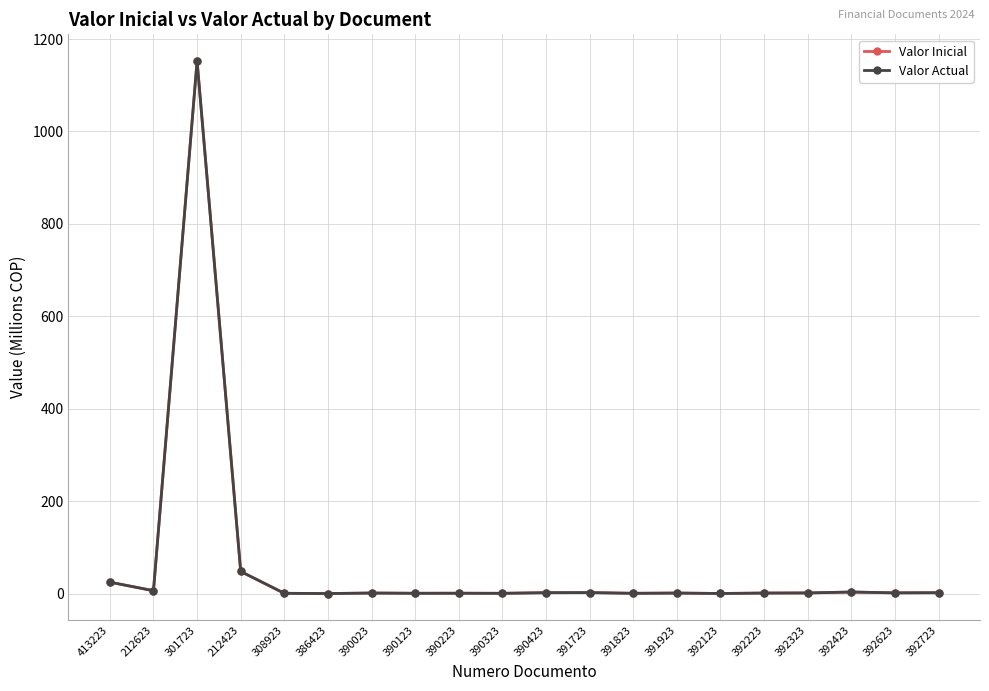

Which series has the largest range (max minus min)?

Valor Inicial